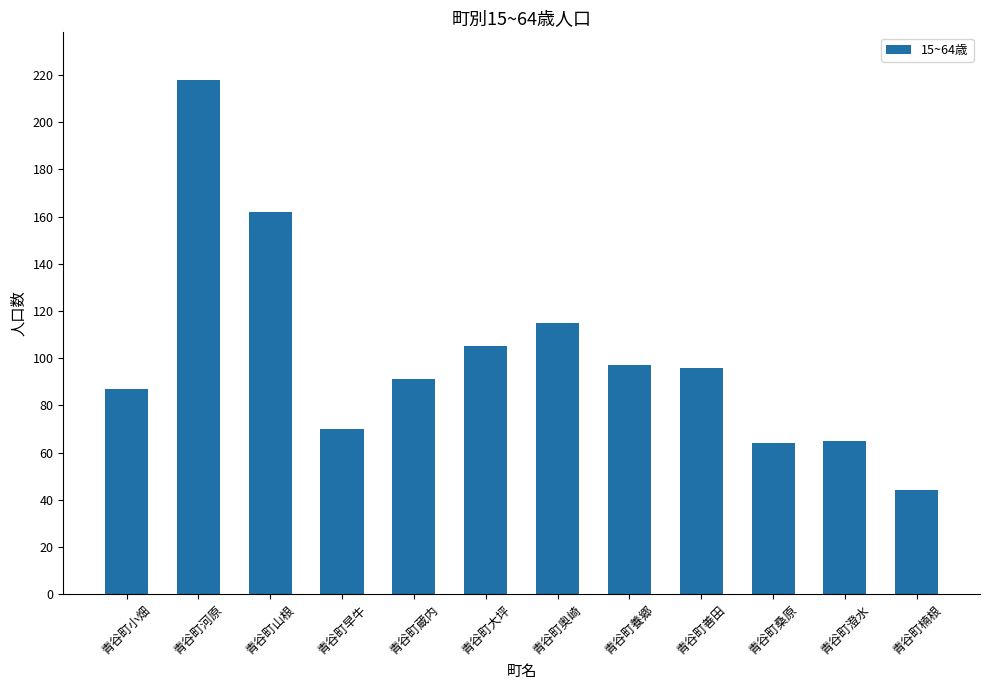

At which category does the chart reach its peak across all series?

青谷町河原